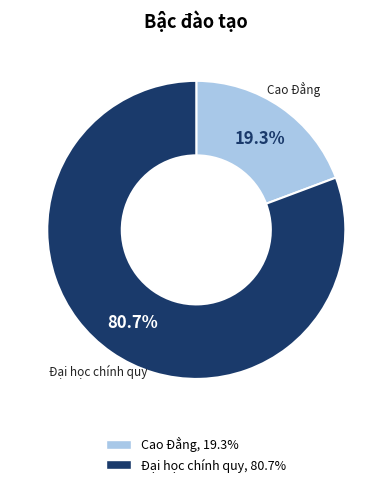

How many slices are in this pie chart?

2